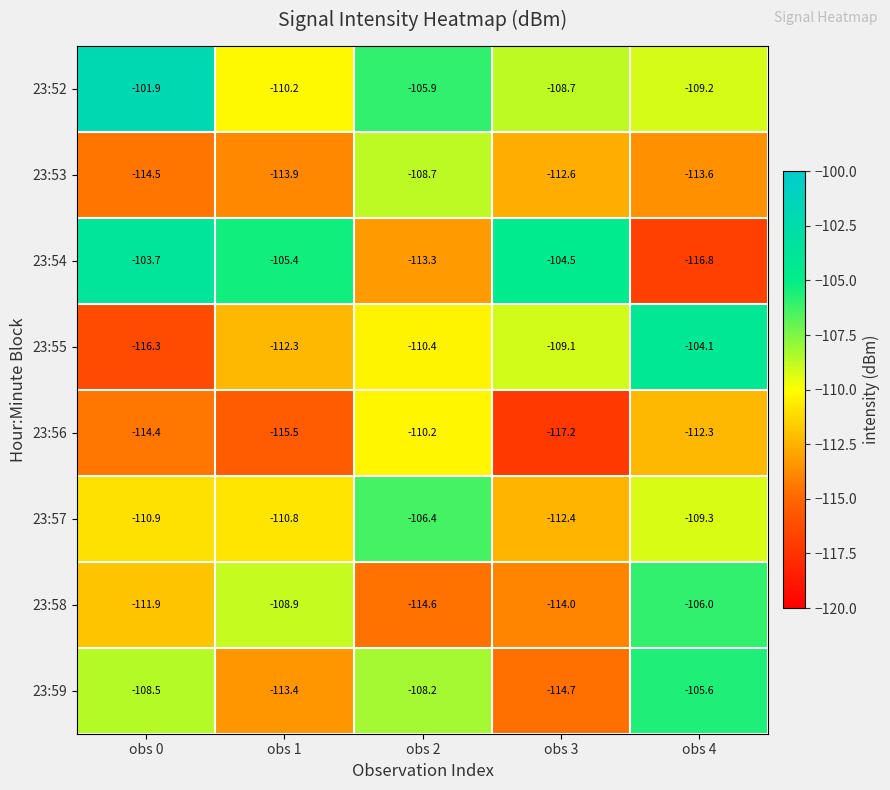

At which category does the chart reach its minimum across all series?

obs 3